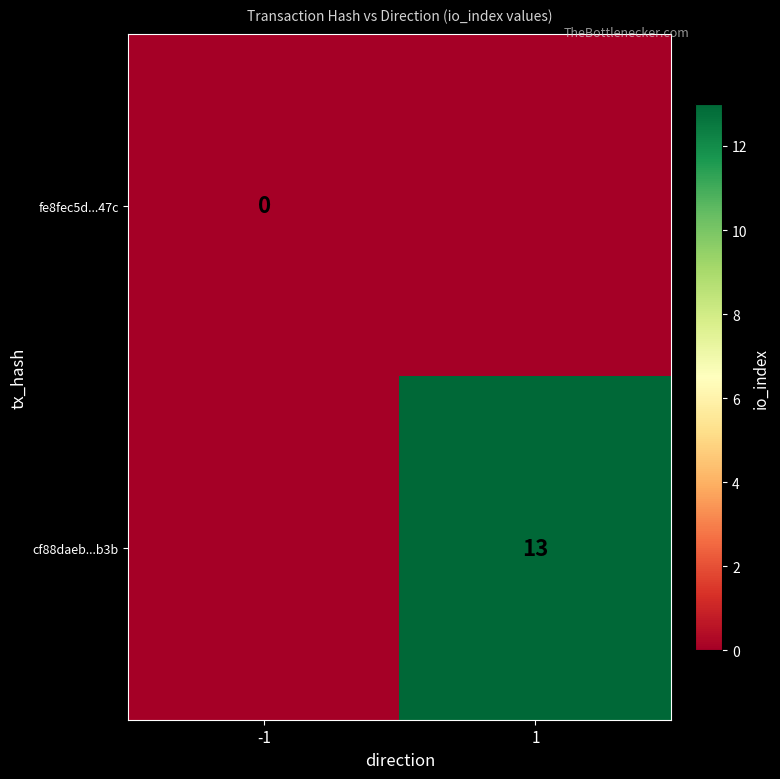

At which category does the chart reach its peak across all series?

1